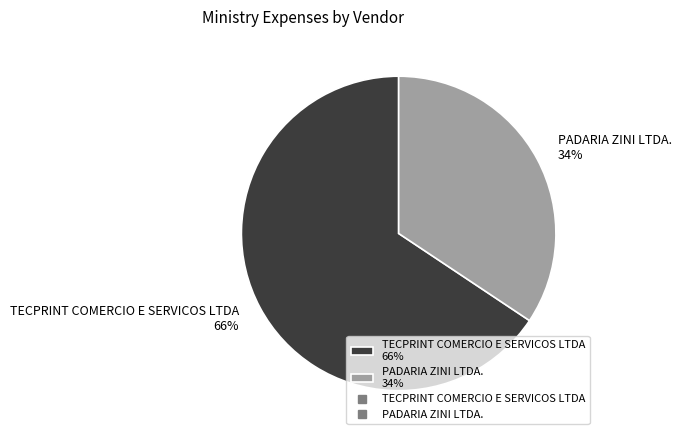

What percentage is the PADARIA ZINI LTDA. slice, to the nearest percent?

34%